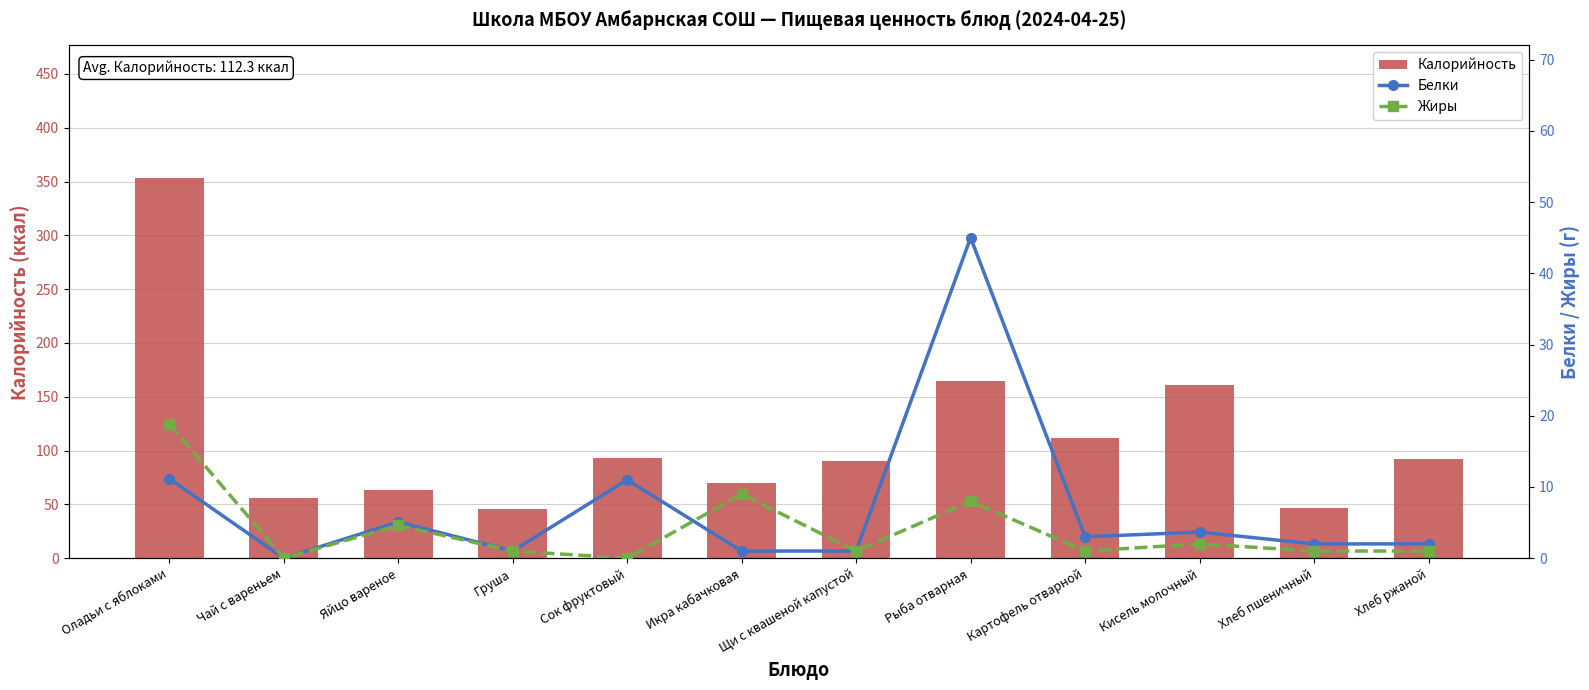

At which category is the sum across all series the highest?

Оладьи с яблоками